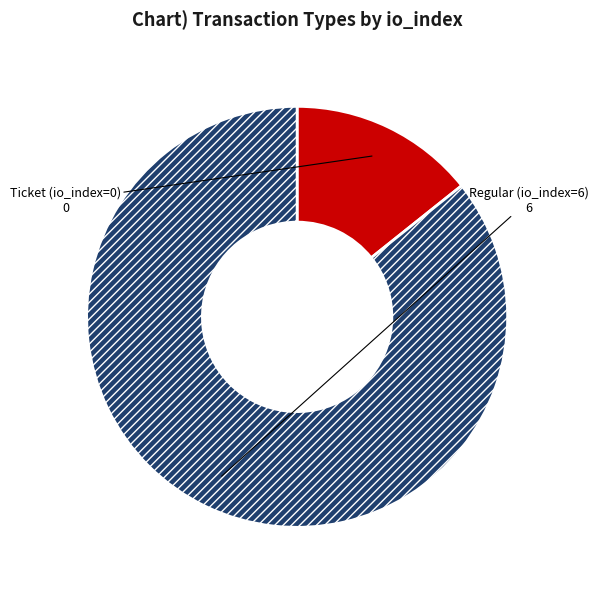

Does any single category account for the majority?

Yes